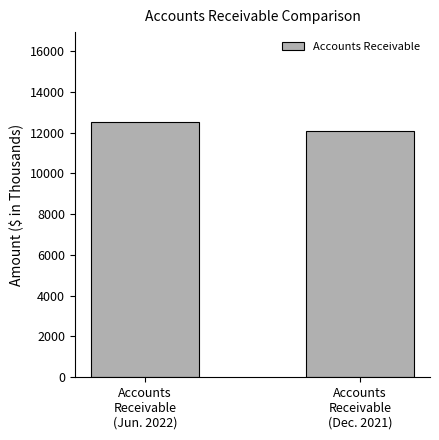

Which category has the highest value across all series?

Accounts
Receivable
(Jun. 2022)